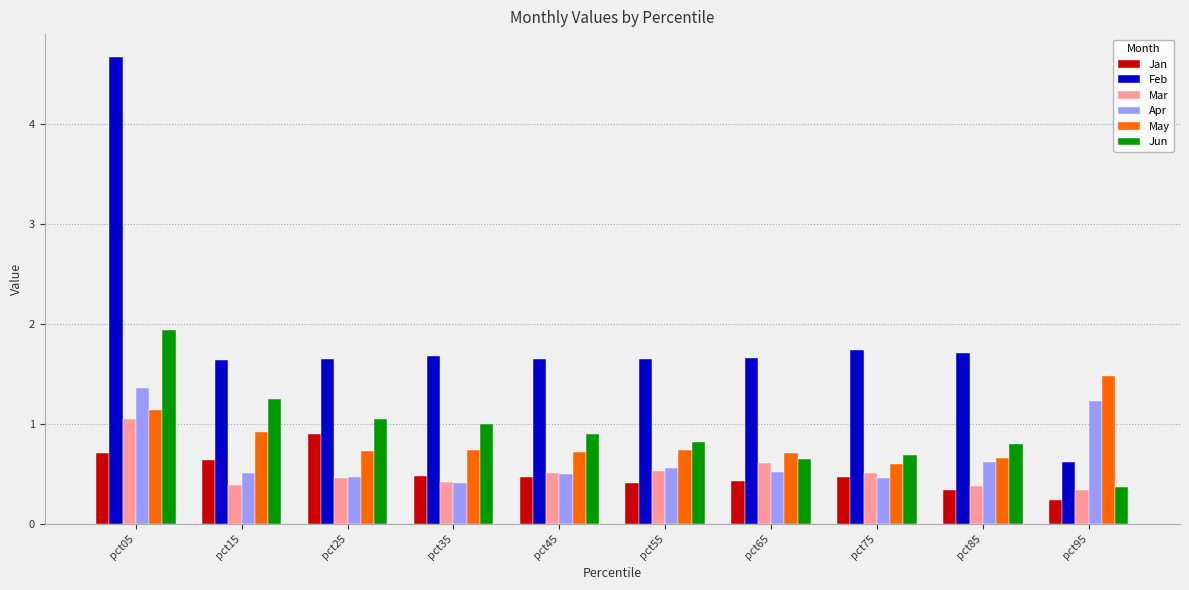

Read the Jun value at pct25.

1.0